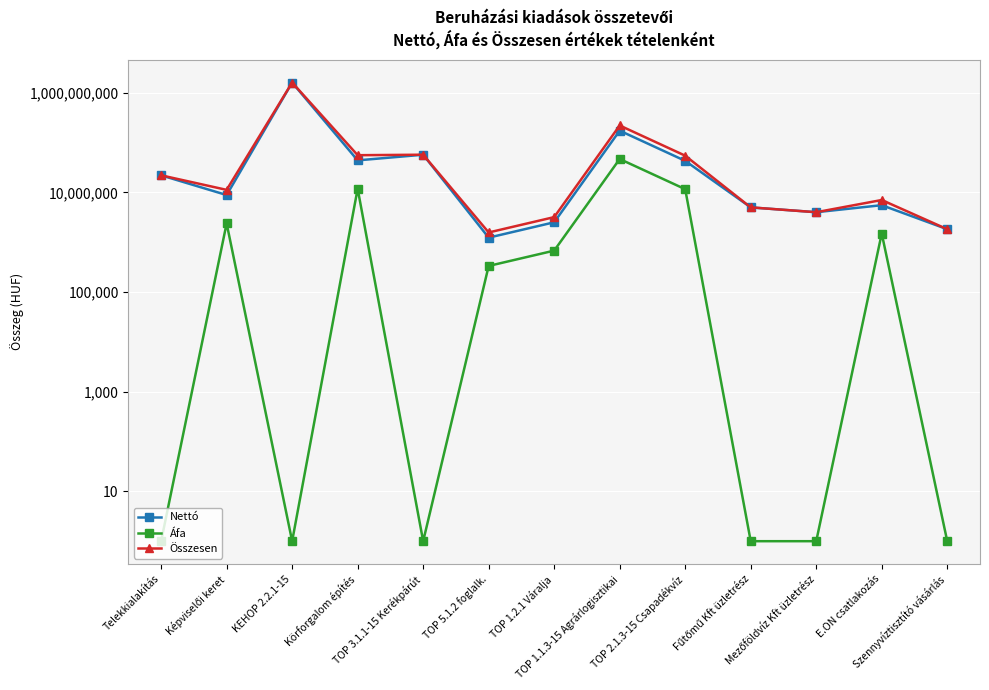

What is the difference between the maximum and minimum values in the Összesen series?

1599630000